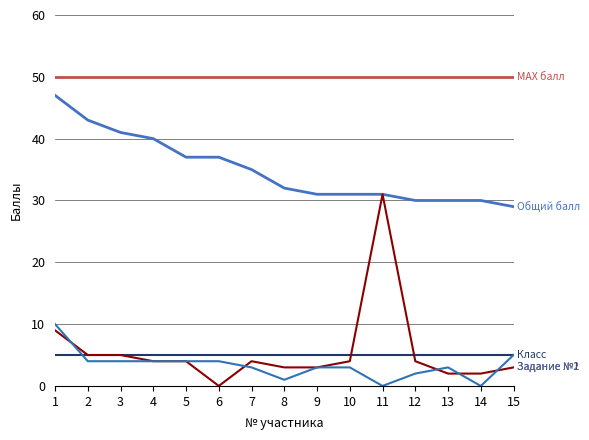

The Общий балл series shows 37 at 6. True or false?

True